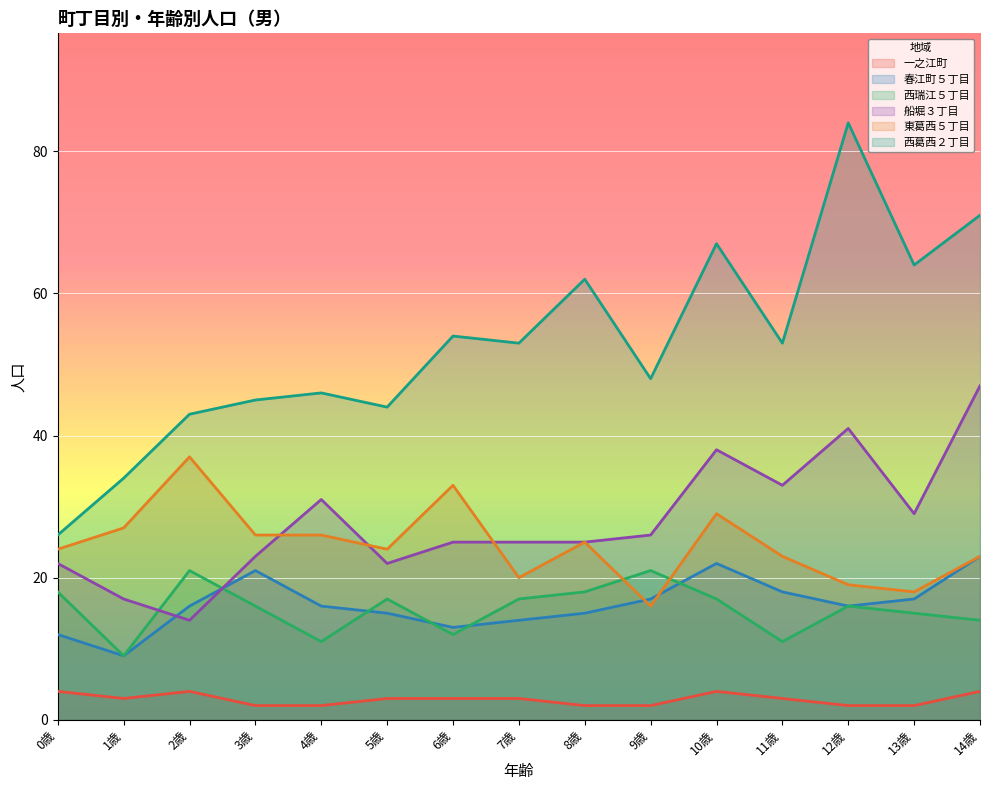

What is the total value across all series at 1歳?

99